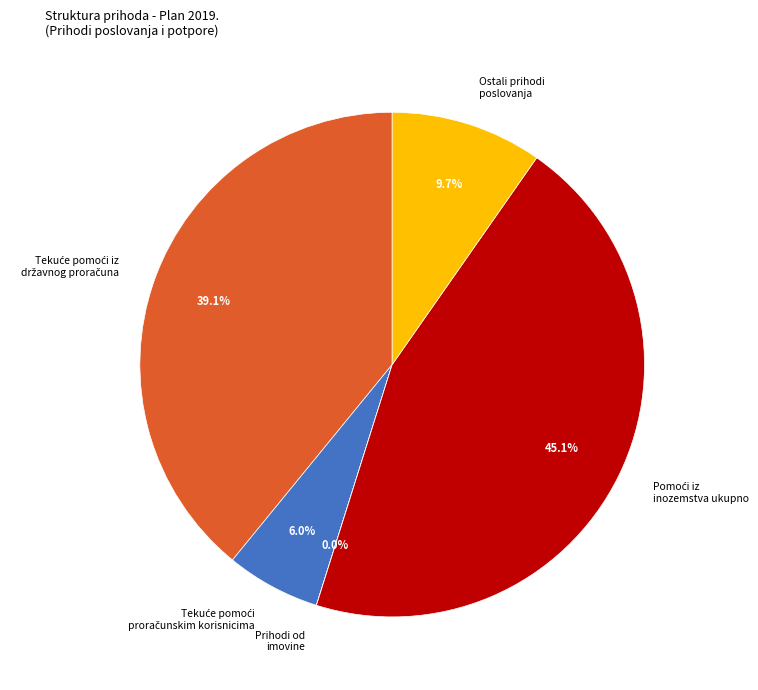

Is there a majority slice in this chart?

No